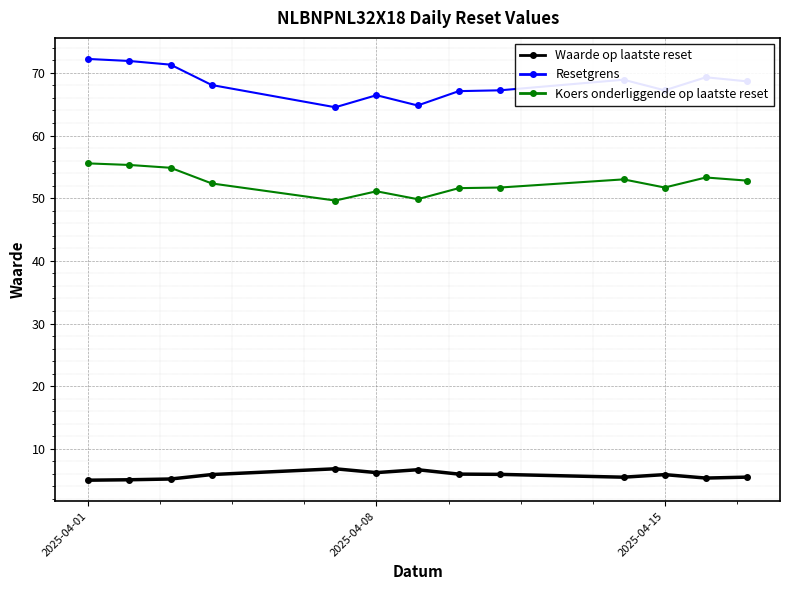

Which series has the largest total across all categories?

Resetgrens